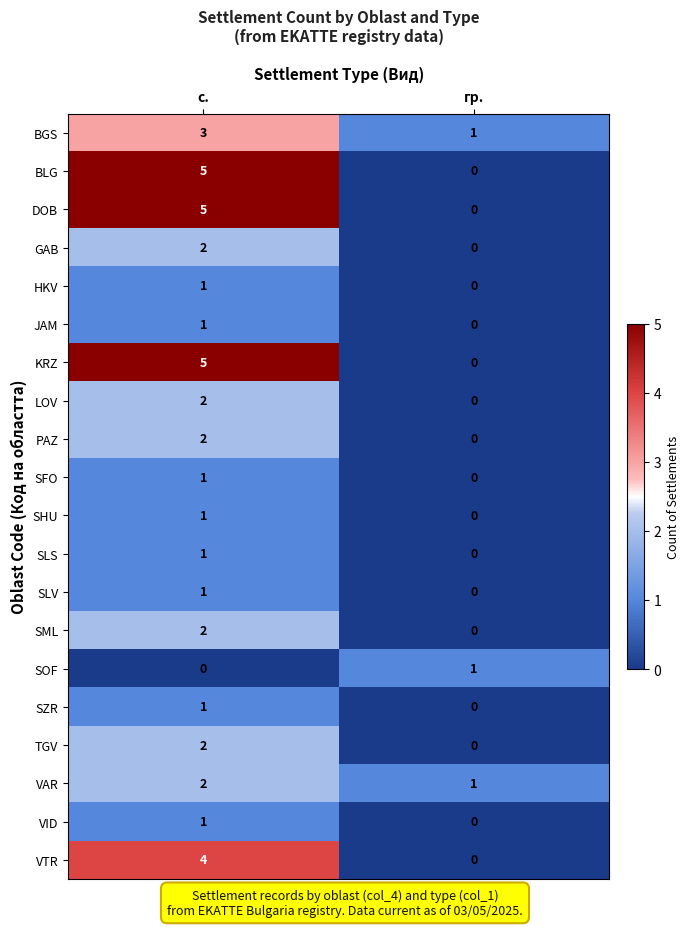

How many data points does each series have?

2